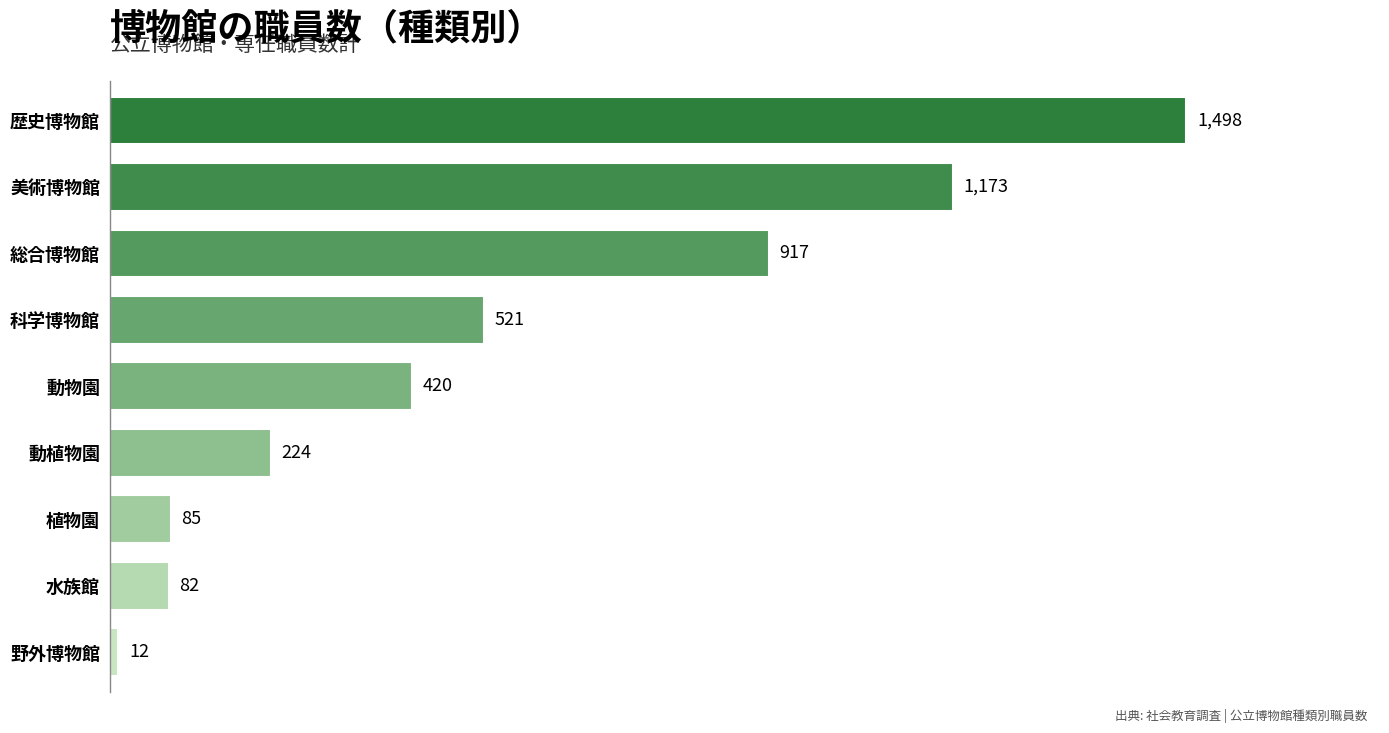

Are the bars horizontal?

Yes